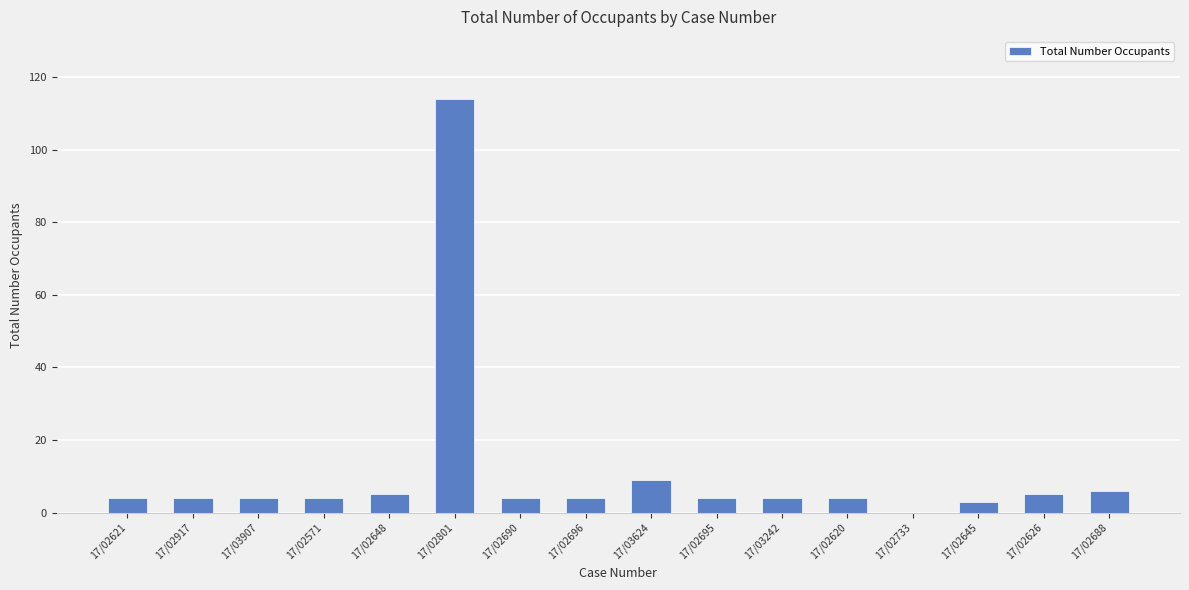

What is the change in value from 17/02917 to 17/02626?

+1